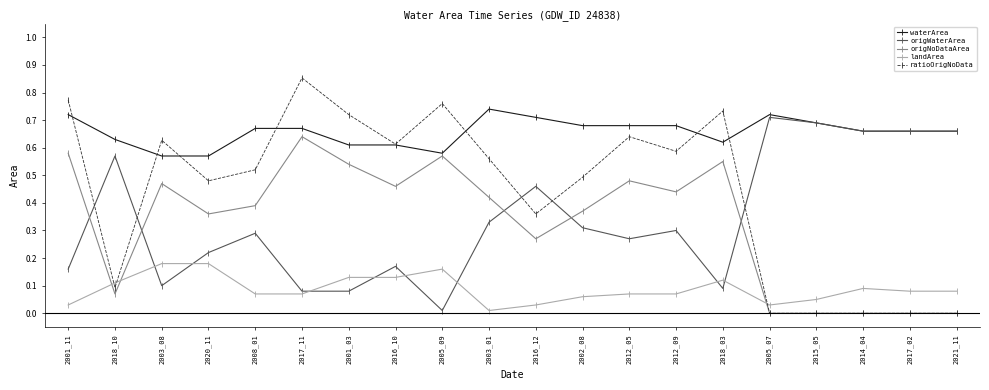

Which series has the largest range (max minus min)?

ratioOrigNoData